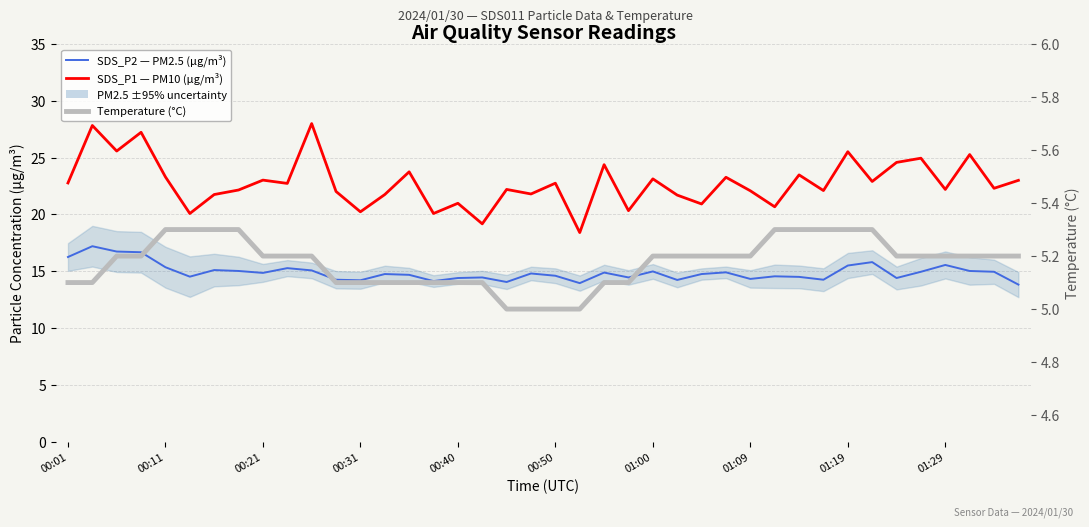

What is the sum of the SDS_P2 — PM2.5 (µg/m³) values at 15 and 33?

29.9